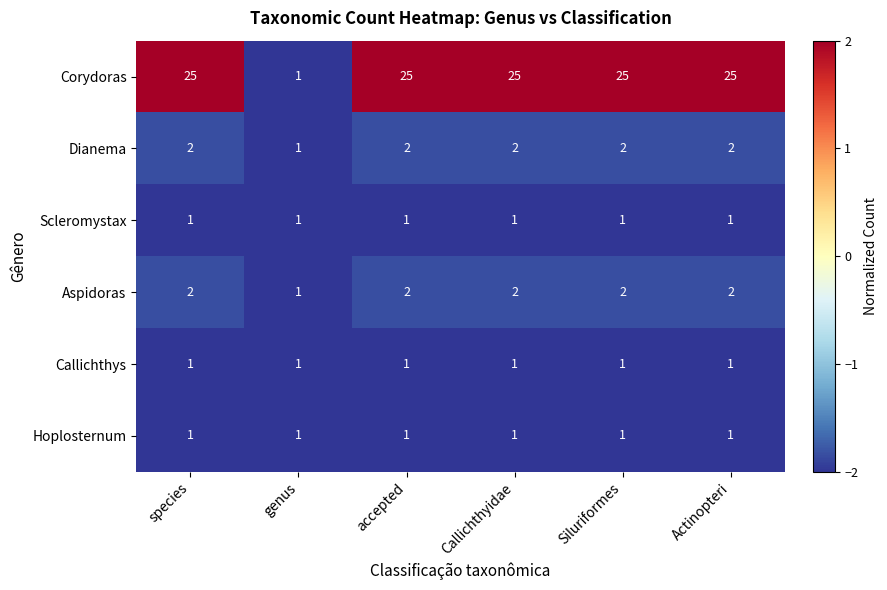

Which series has the largest total across all categories?

Corydoras